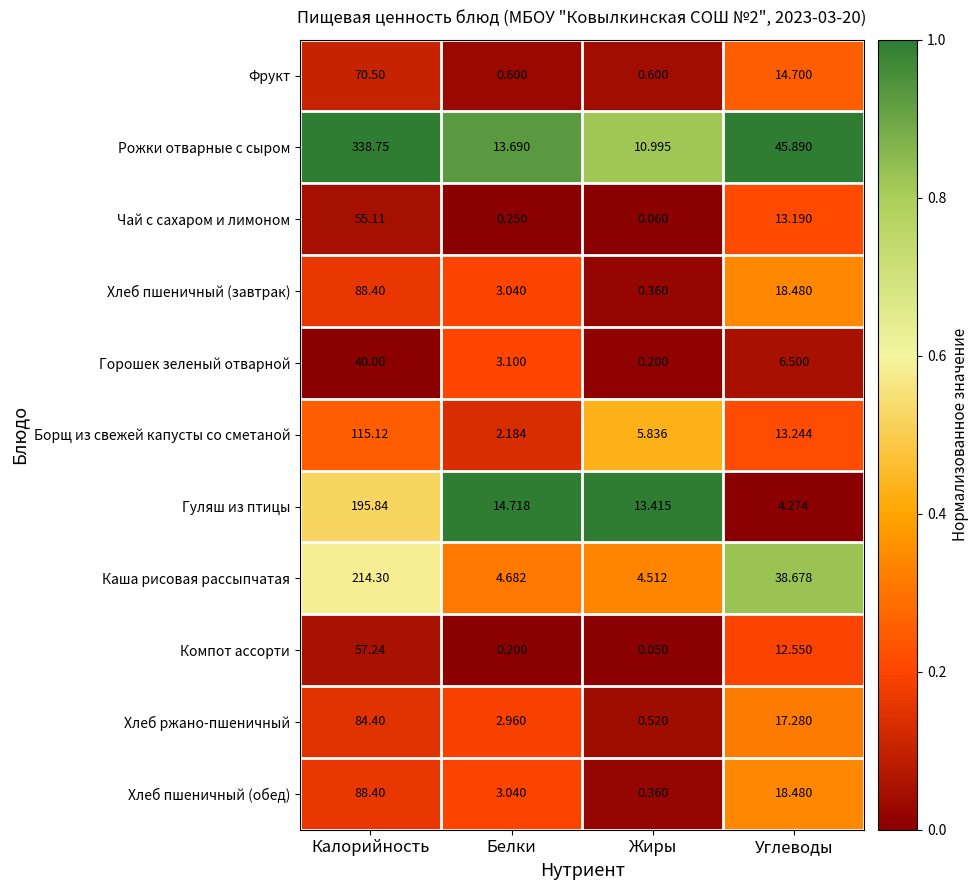

At which label does Чай с сахаром и лимоном first exceed 13?

Калорийность